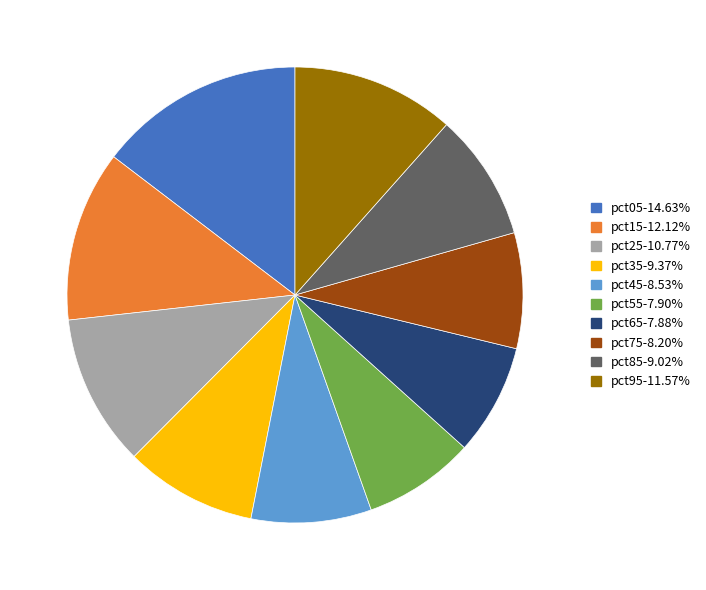

Is pct75 the majority of the pie?

No